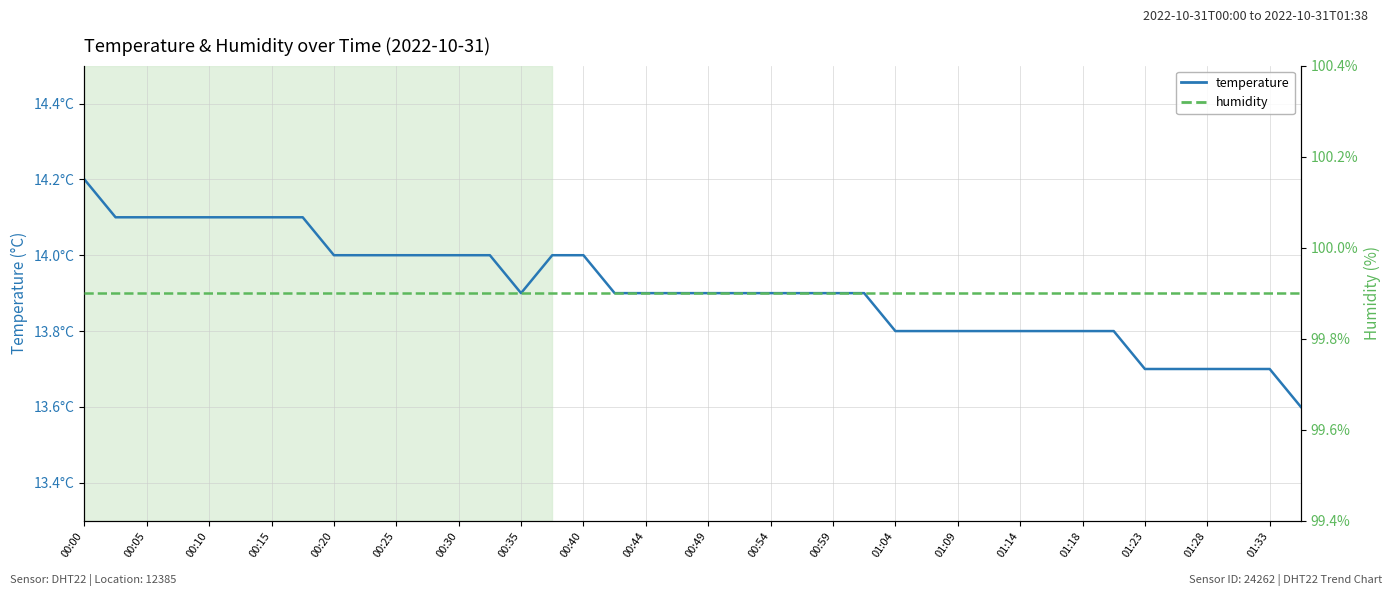

Which series has the widest spread of values?

temperature